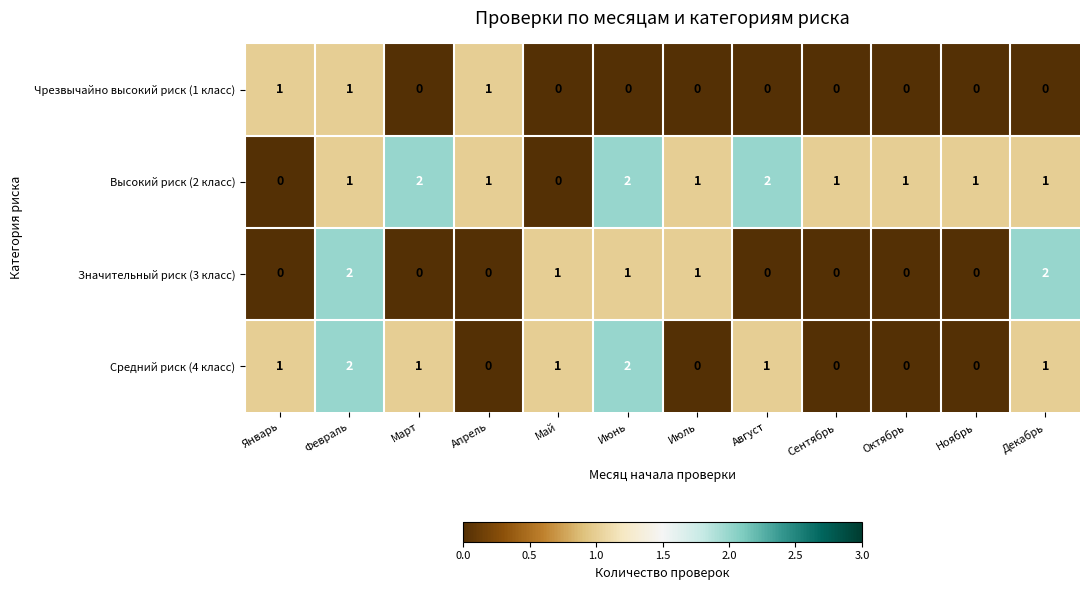

List the series in order of their overall mean, highest first.

Высокий риск (2 класс), Средний риск (4 класс), Значительный риск (3 класс), Чрезвычайно высокий риск (1 класс)